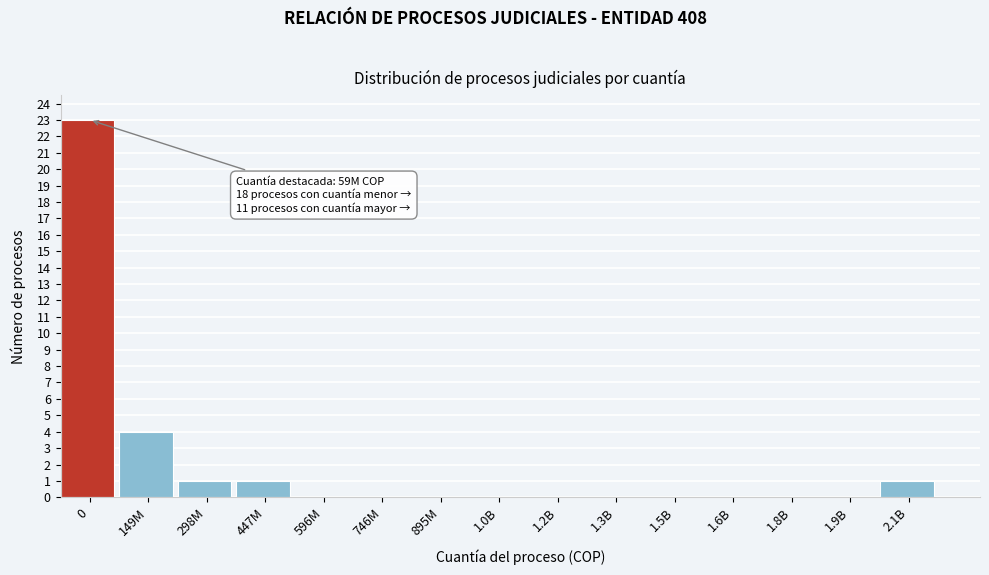

Reading left to right, list all the values displayed in this chart.

0=23	149M=4	298M=1	447M=1	596M=0	746M=0	895M=0	1.0B=0	1.2B=0	1.3B=0	1.5B=0	1.6B=0	1.8B=0	1.9B=0	2.1B=1